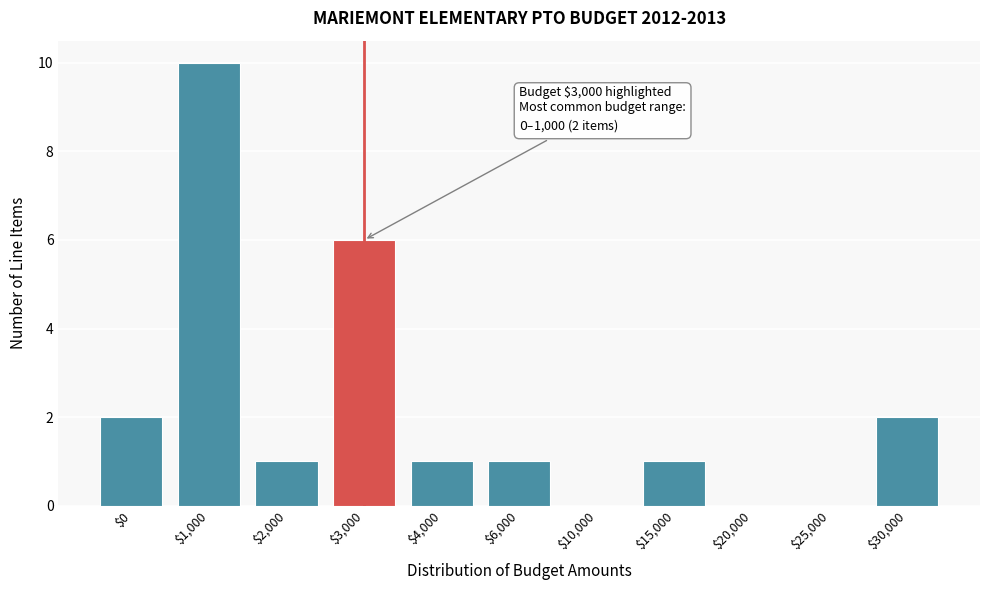

The value at $25,000 is 5. True or false?

False